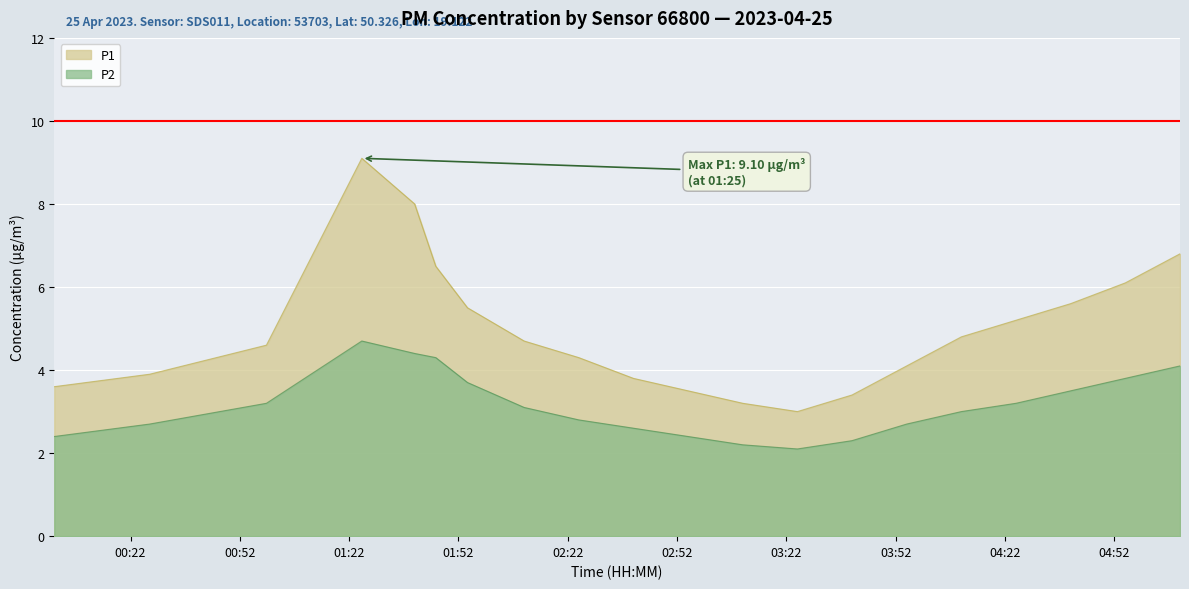

What is the value of the P2 point at the 3rd from the left?

3.2